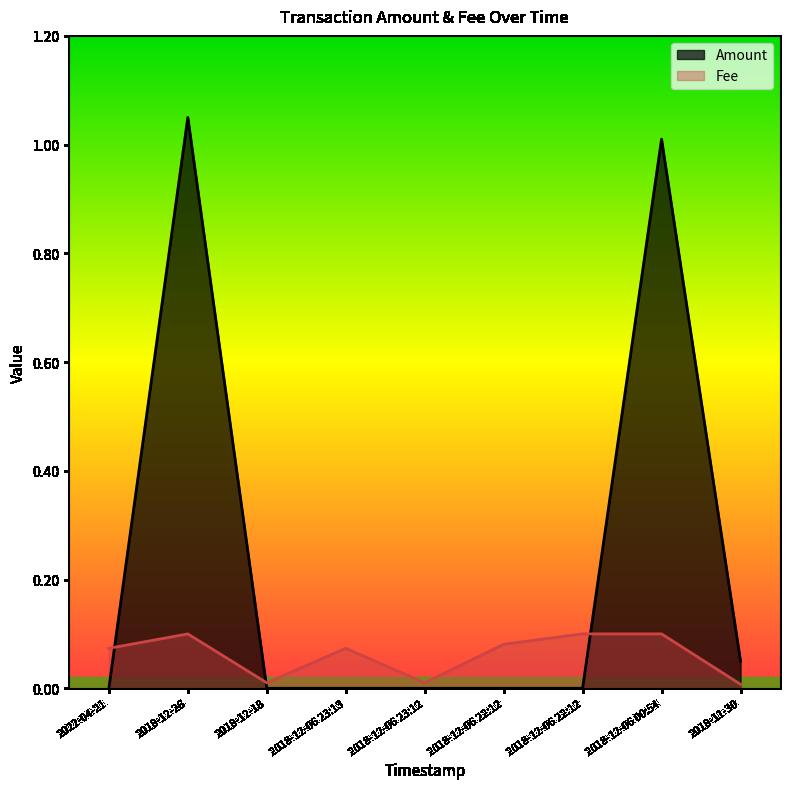

Is the value of Amount at 2018-12-06 23:12 greater than the value of Fee at 2018-12-06 00:54?

No